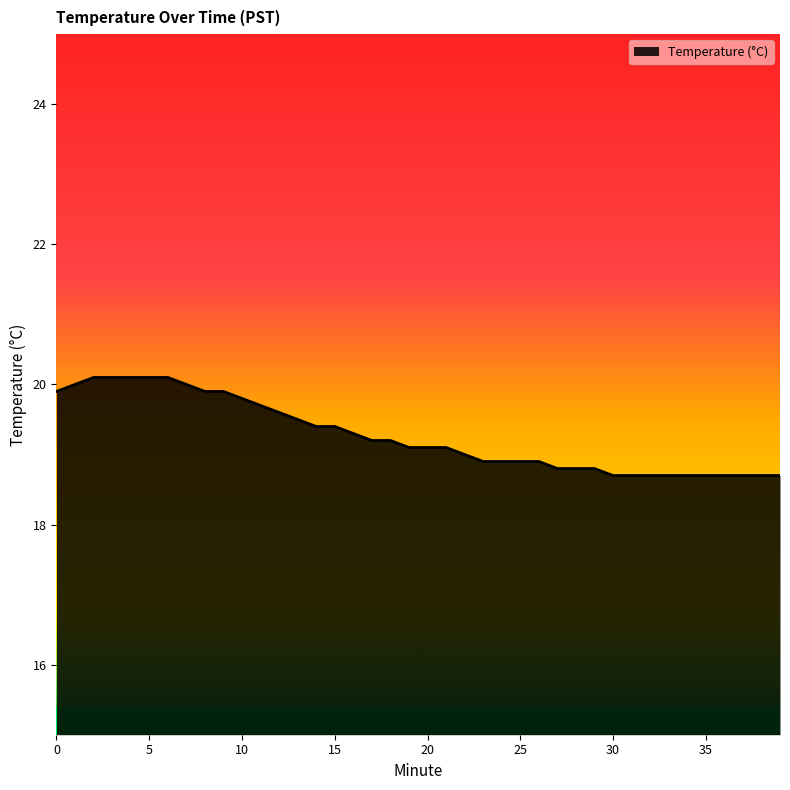

What is the maximum value shown in the chart?

20.1